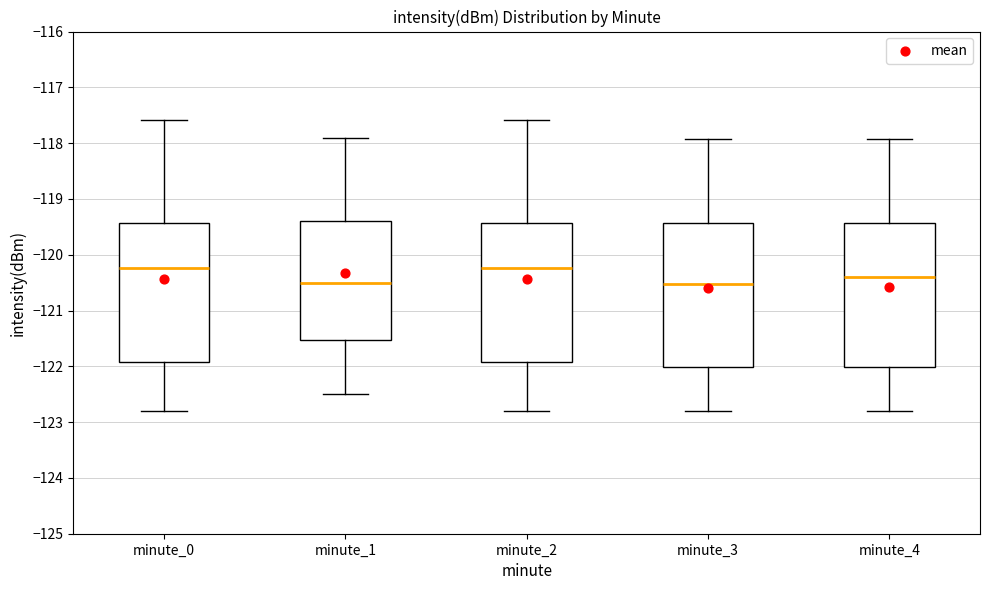

Reading left to right, transcribe this box plot: for each box, give where its median line is, the range the box spans, and where its two whiskers end, as read against the y-axis. The values are not printed on the chart, so give them approximately, as read against the axis.

minute_0: median -120.2, box -121.9 to -119.4, whiskers -122.8 to -117.6
minute_1: median -120.5, box -121.5 to -119.4, whiskers -122.5 to -117.9
minute_2: median -120.2, box -121.9 to -119.4, whiskers -122.8 to -117.6
minute_3: median -120.5, box -122.0 to -119.4, whiskers -122.8 to -117.9
minute_4: median -120.4, box -122.0 to -119.4, whiskers -122.8 to -117.9